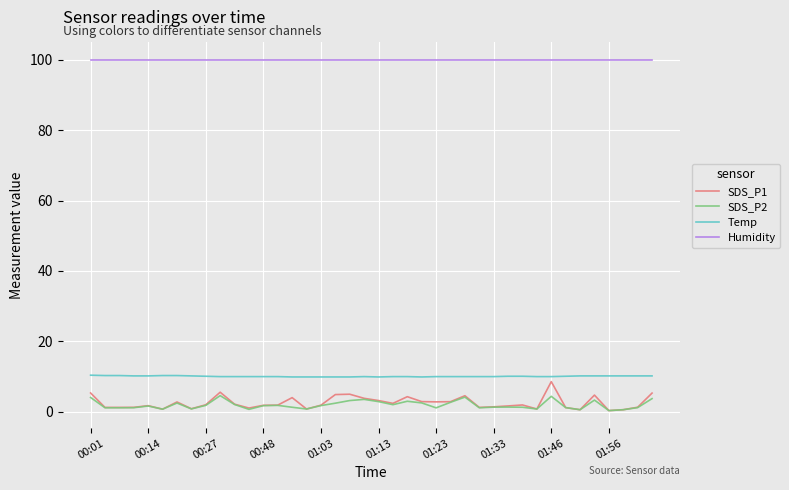

What is the lowest value of the Temp series?

9.9